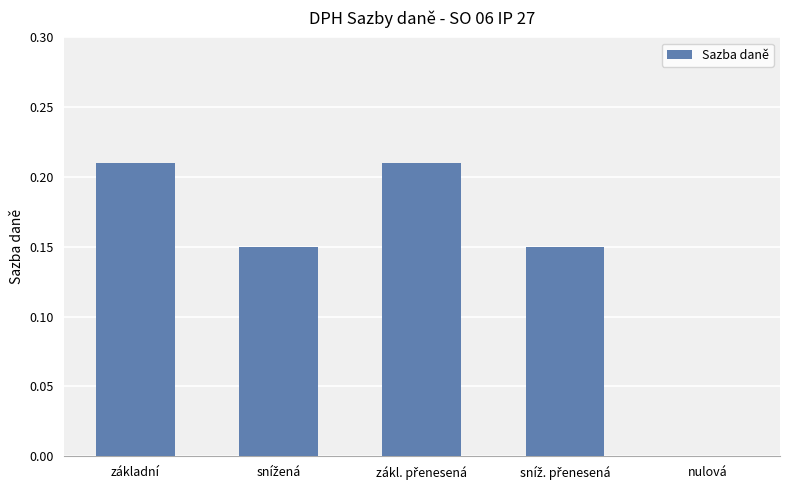

Count the number of values greater than 0.

4